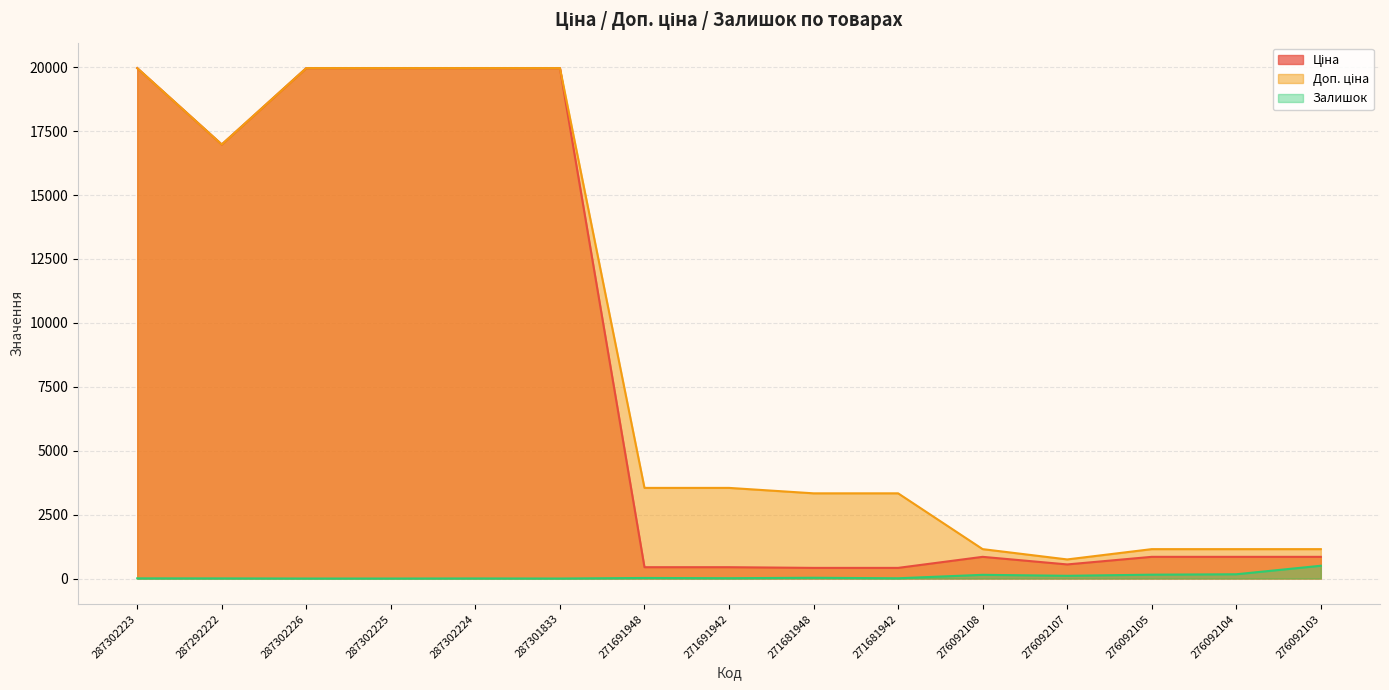

At 287302225, list the series in order from largest to smallest.

Ціна, Доп. ціна, Залишок